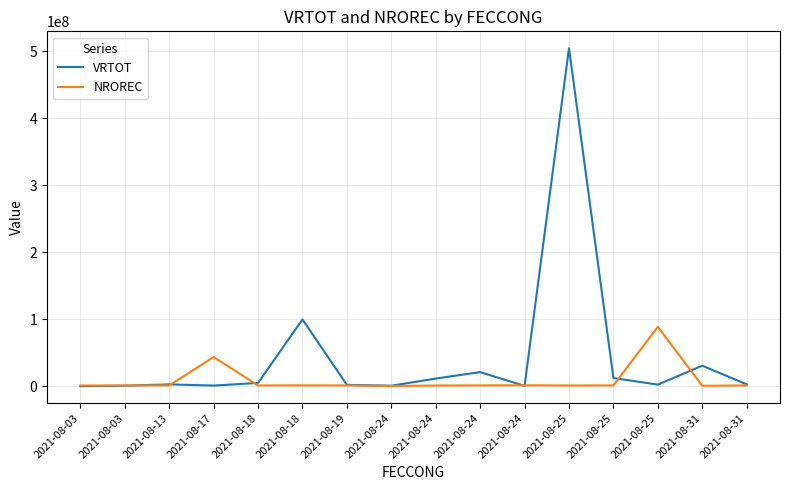

Does the chart display data point markers on the line(s)?

No